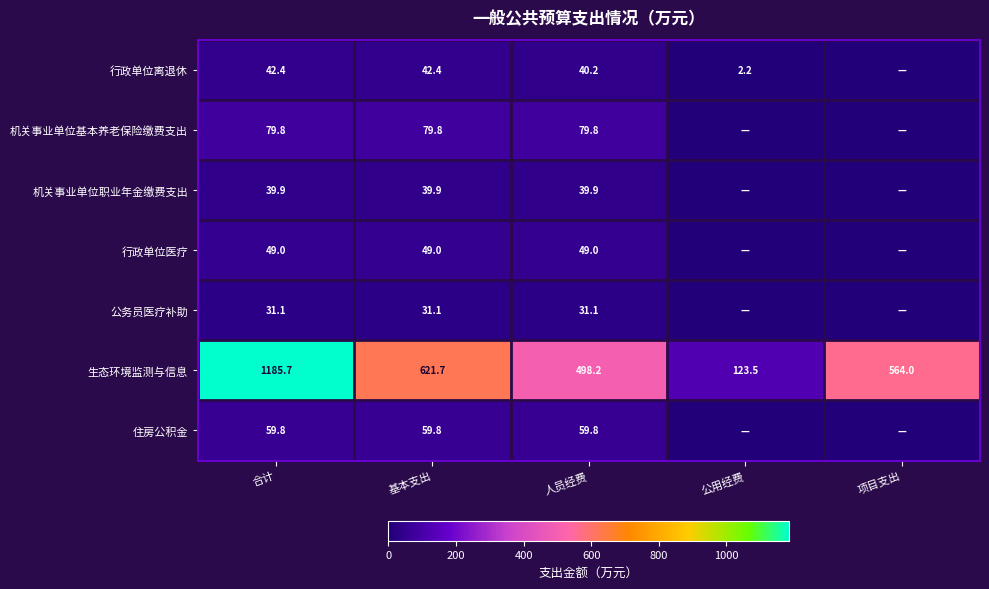

At 人员经费, list the series in order from smallest to largest.

公务员医疗补助, 机关事业单位职业年金缴费支出, 行政单位离退休, 行政单位医疗, 住房公积金, 机关事业单位基本养老保险缴费支出, 生态环境监测与信息